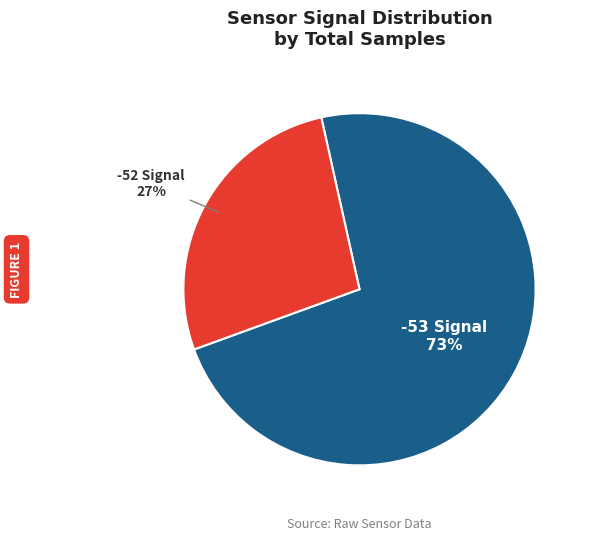

Is there a majority slice in this chart?

Yes